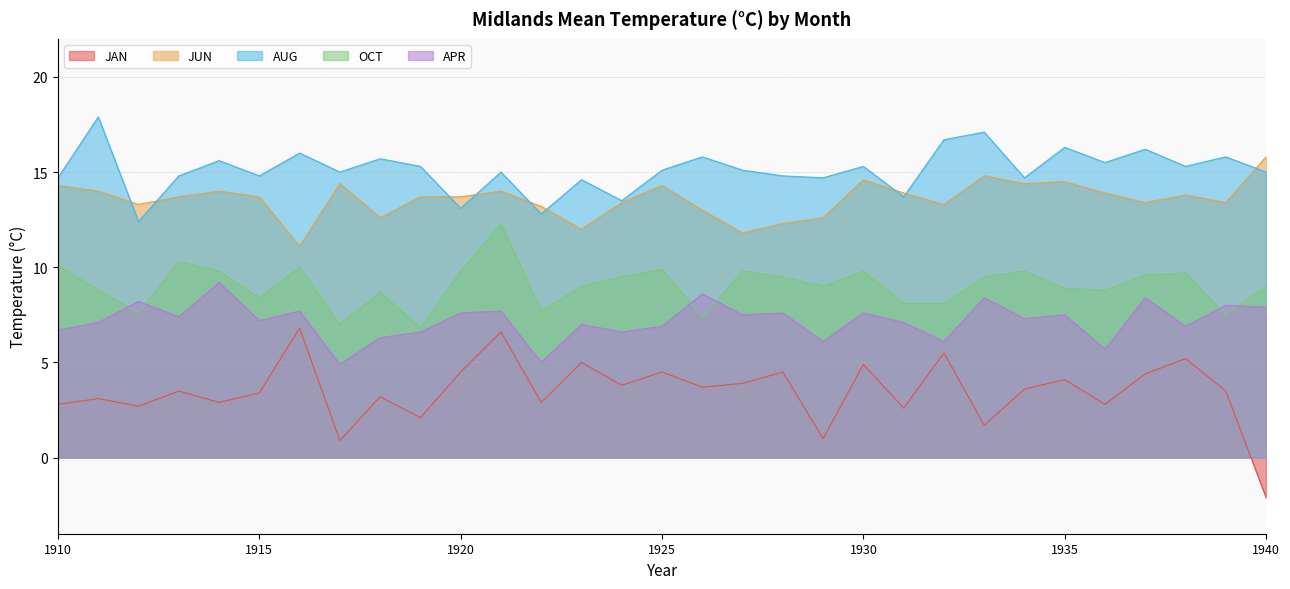

At how many categories does at least one series exceed 10?

31